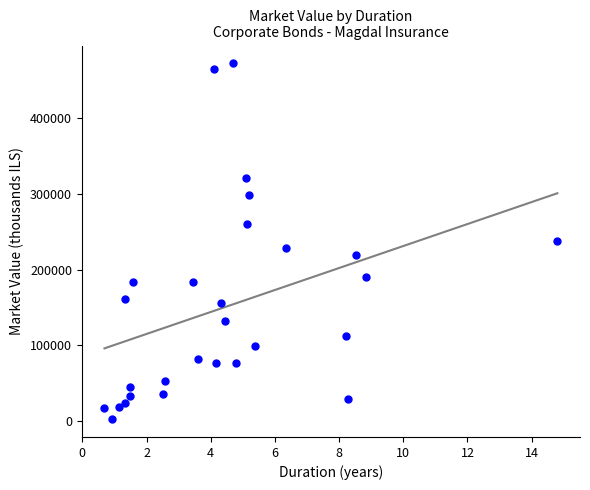

What is the range of Y values (max minus min)?

469383.2